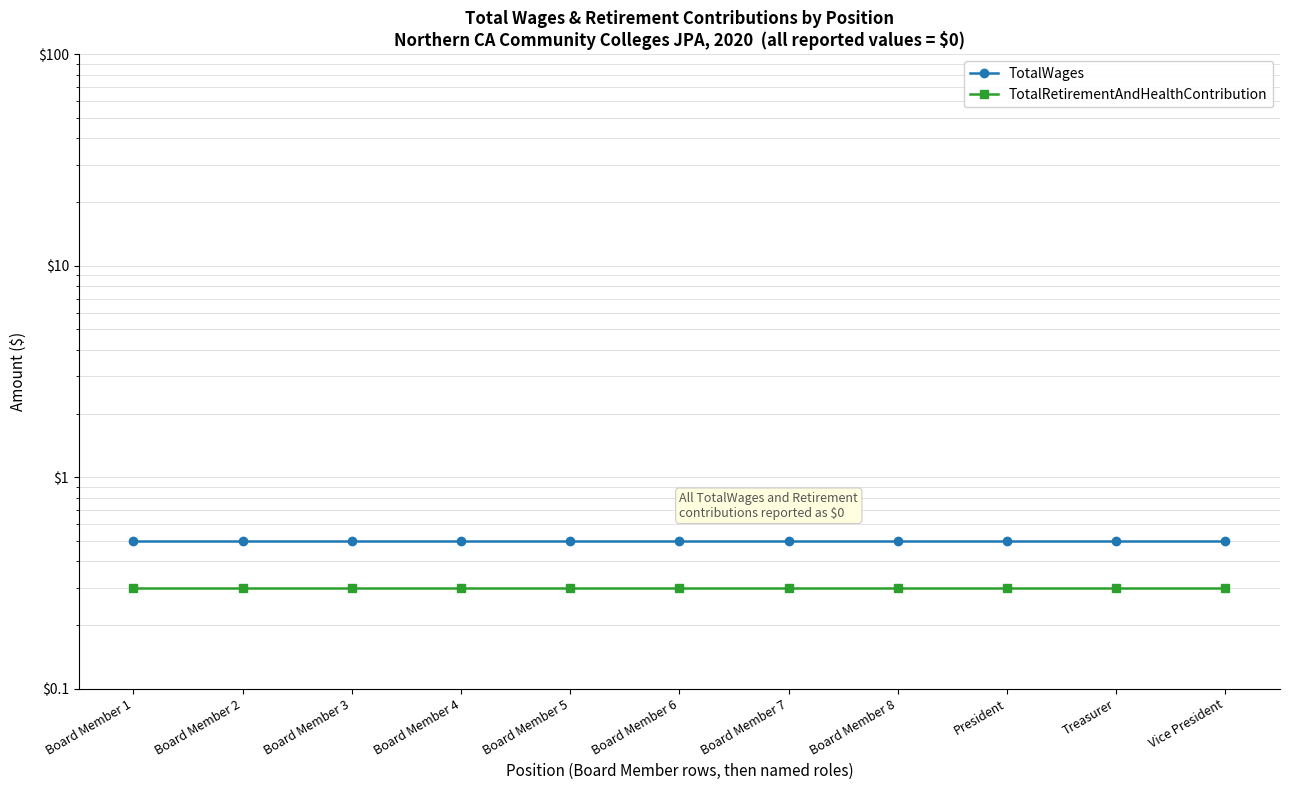

Rank the categories by TotalWages value from lowest to highest.

Board Member 1, Board Member 2, Board Member 3, Board Member 4, Board Member 5, Board Member 6, Board Member 7, Board Member 8, President, Treasurer, Vice President